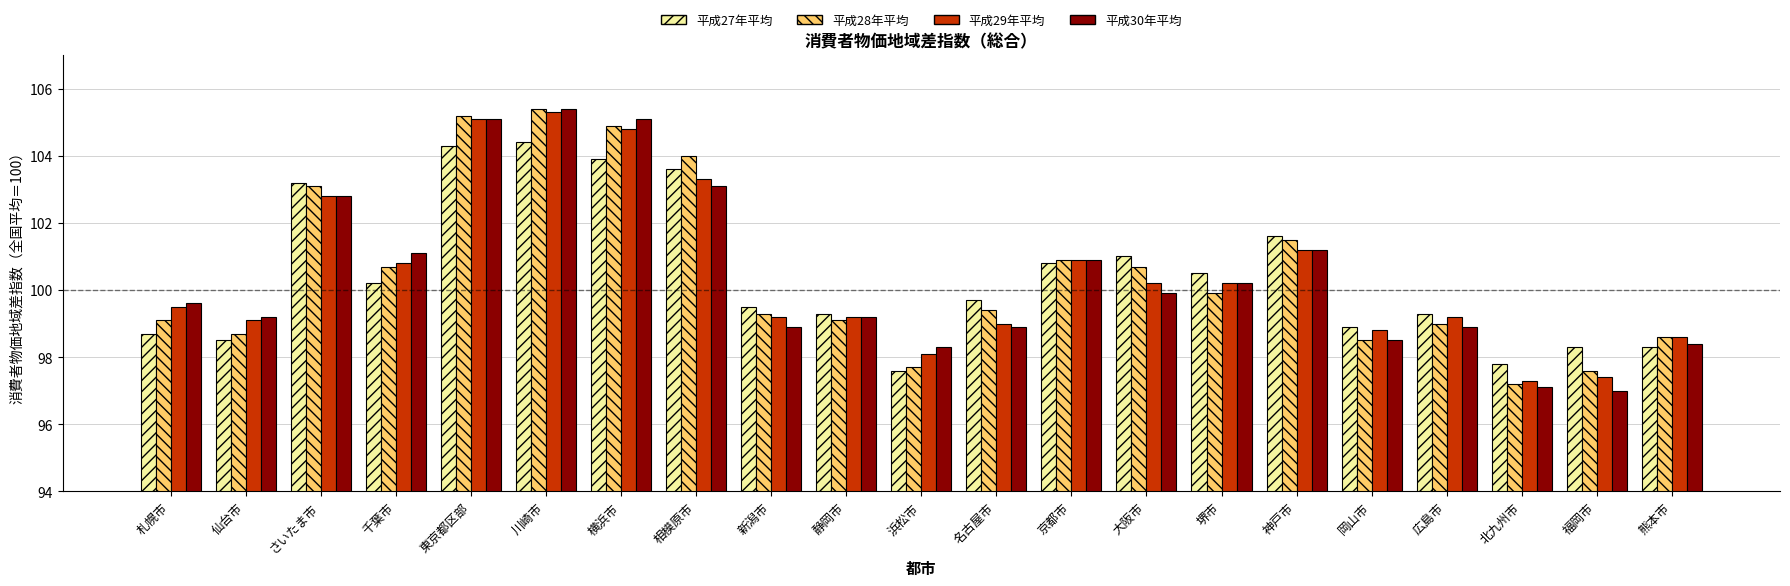

The 平成30年平均 series shows 51.4 at 仙台市. True or false?

False